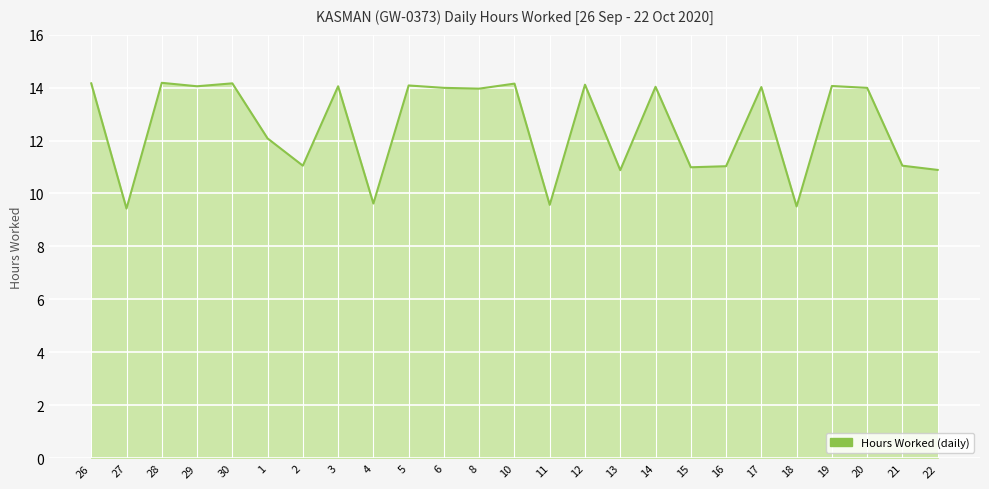

What position from the left is 29?

4